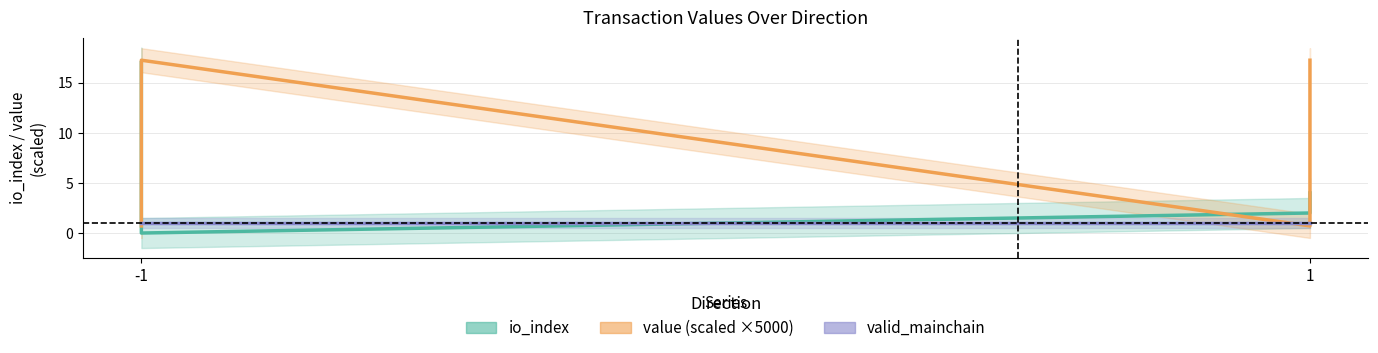

How many times do value (scaled) and io_index cross each other?

3